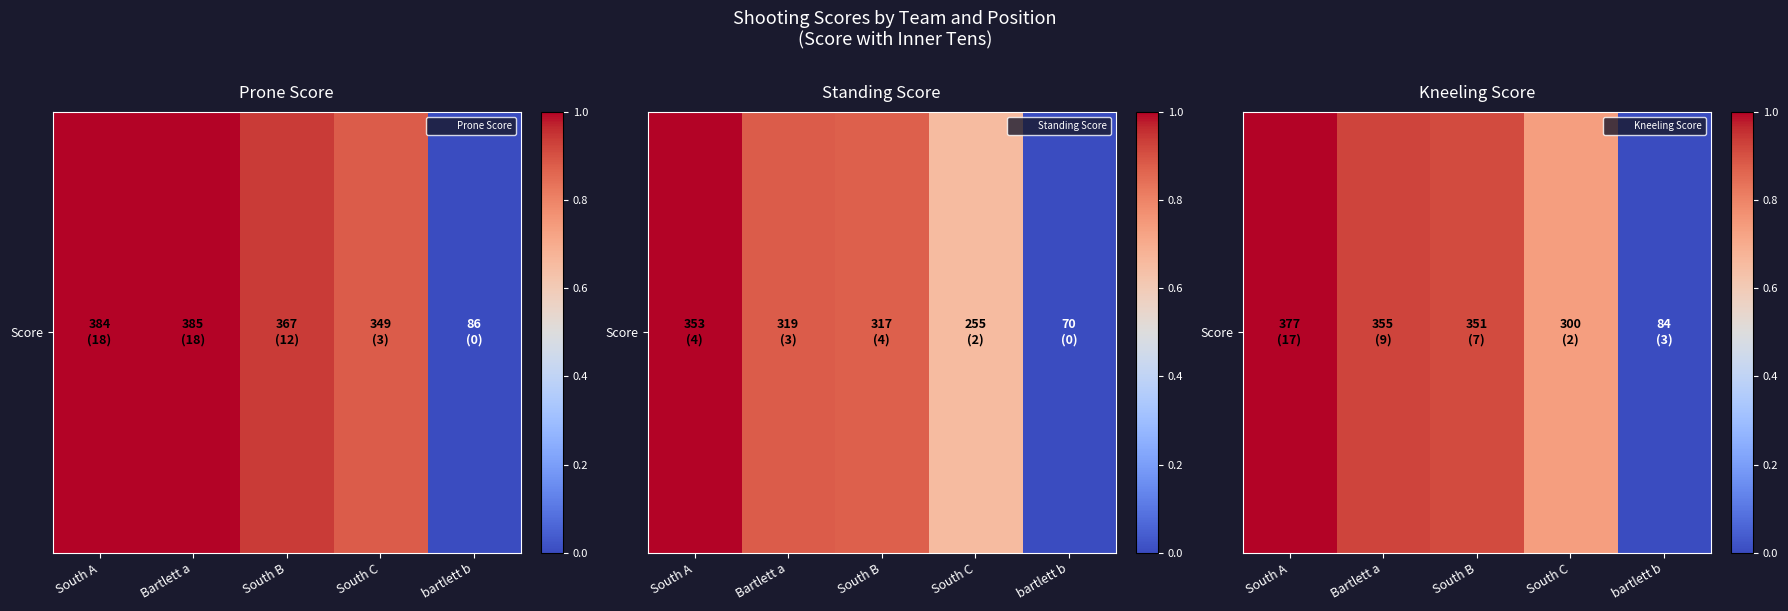

Is it true that the value at South C is 0.7?

True